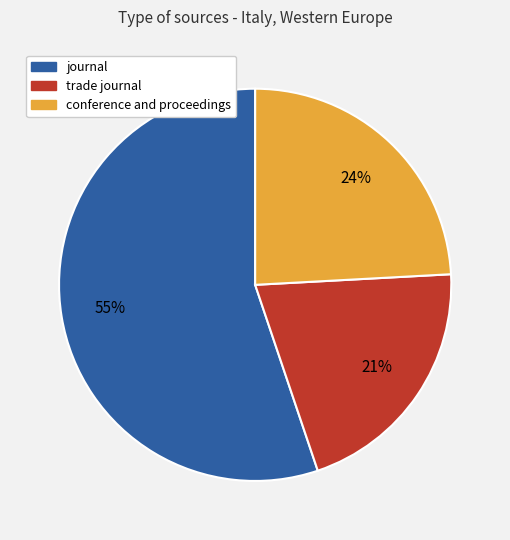

To the nearest percent, what portion does journal represent?

55%